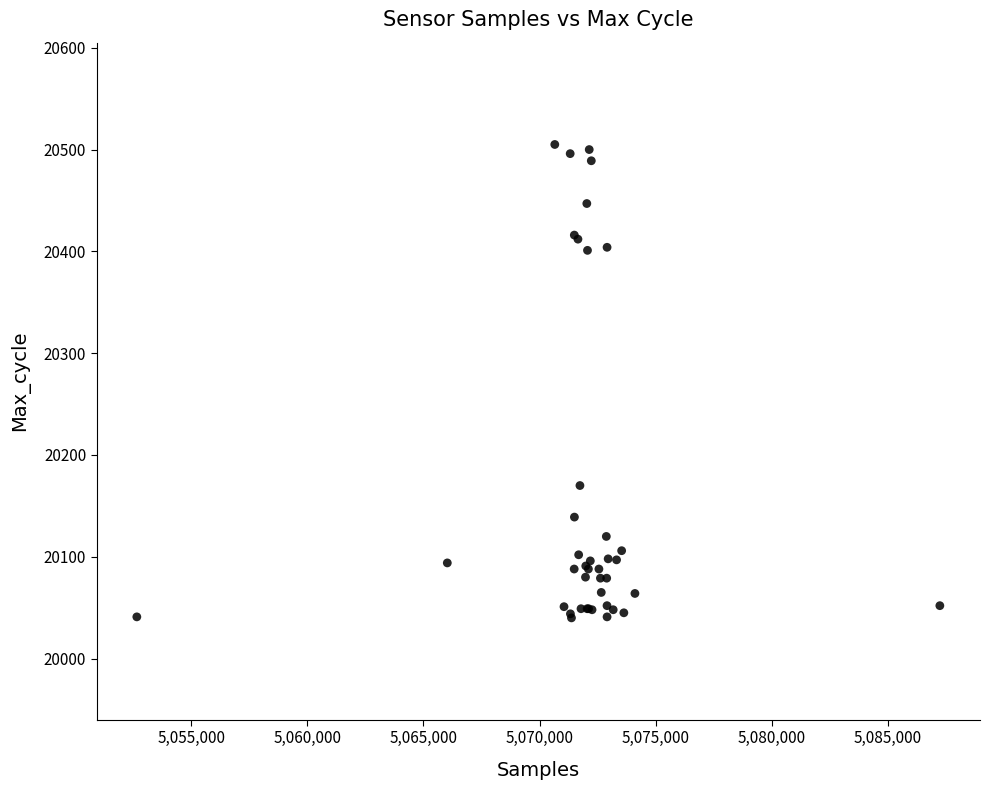

What Y value in the scatter plot is closest to 20272?

20170